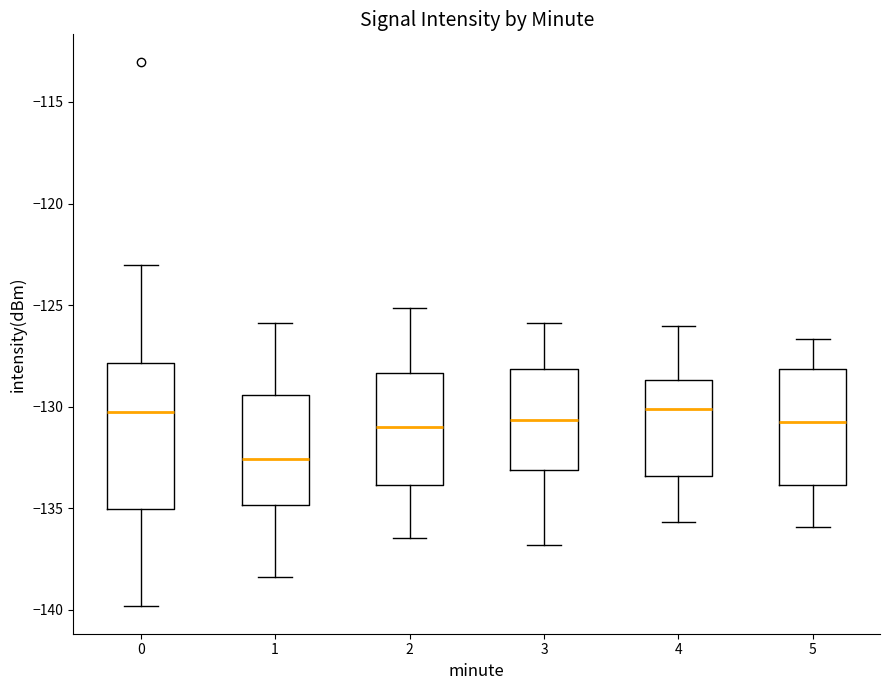

Which box is the tallest, from its lower edge to its upper edge?

0